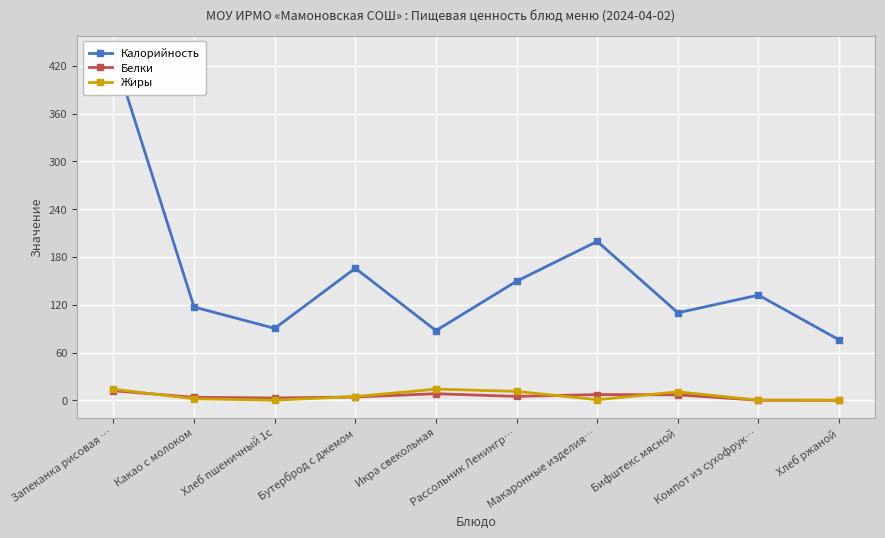

Reading right to left, what are all the values shown in this chart?

Калорийность: 76.0	132.2	110.0	199.6	149.6	87.6	165.9	90.4	117.2	436.2
Белки: 0.2	0.2	7.0	7.3	5.0	8.4	4.3	3.0	3.9	12.1
Жиры: 0.3	0.4	10.7	0.9	11.3	14.2	4.8	0.4	2.0	14.1